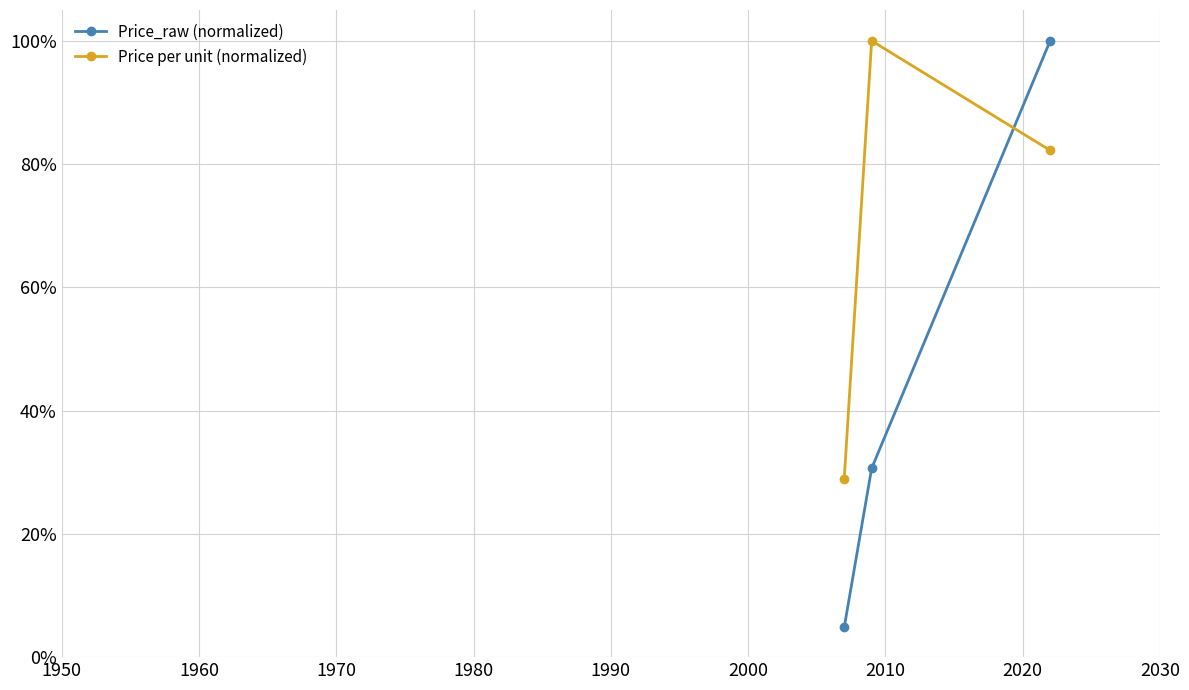

Does the chart have visible grid lines?

Yes